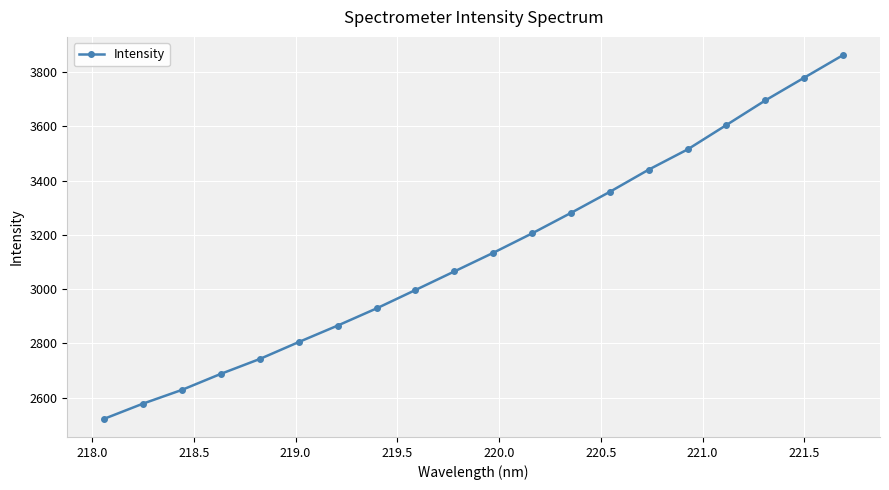

What is the sum of all values?

62704.2